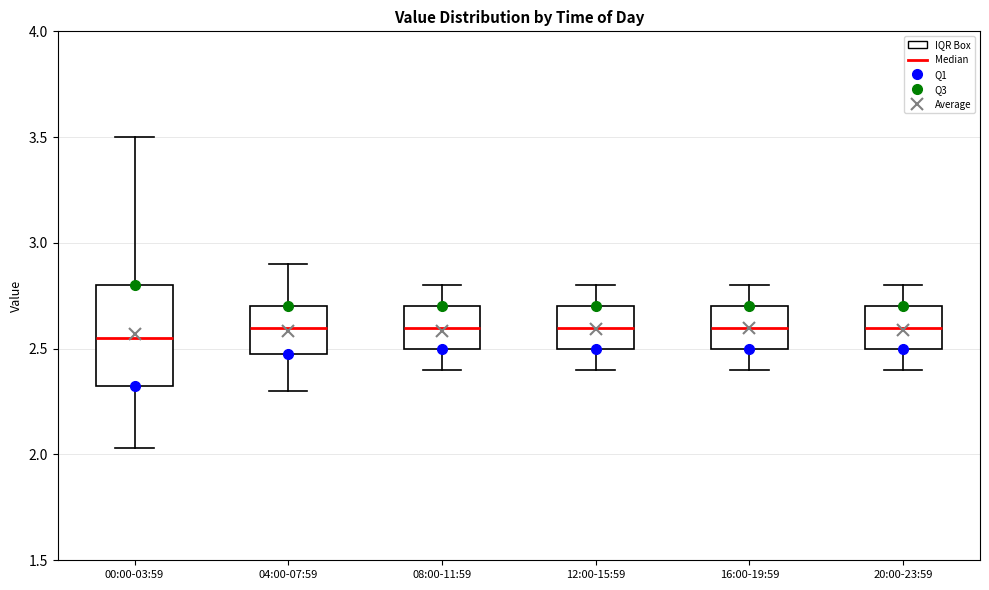

Reading left to right, read every box against the y-axis: the position of its median line, the range the box covers, and the ends of its whiskers. The values are not printed on the chart, so give them approximately, as read against the axis.

00:00-03:59: median 2.55, box 2.30 to 2.80, whiskers 2.05 to 3.50
04:00-07:59: median 2.60, box 2.50 to 2.70, whiskers 2.30 to 2.90
08:00-11:59: median 2.60, box 2.50 to 2.70, whiskers 2.40 to 2.80
12:00-15:59: median 2.60, box 2.50 to 2.70, whiskers 2.40 to 2.80
16:00-19:59: median 2.60, box 2.50 to 2.70, whiskers 2.40 to 2.80
20:00-23:59: median 2.60, box 2.50 to 2.70, whiskers 2.40 to 2.80